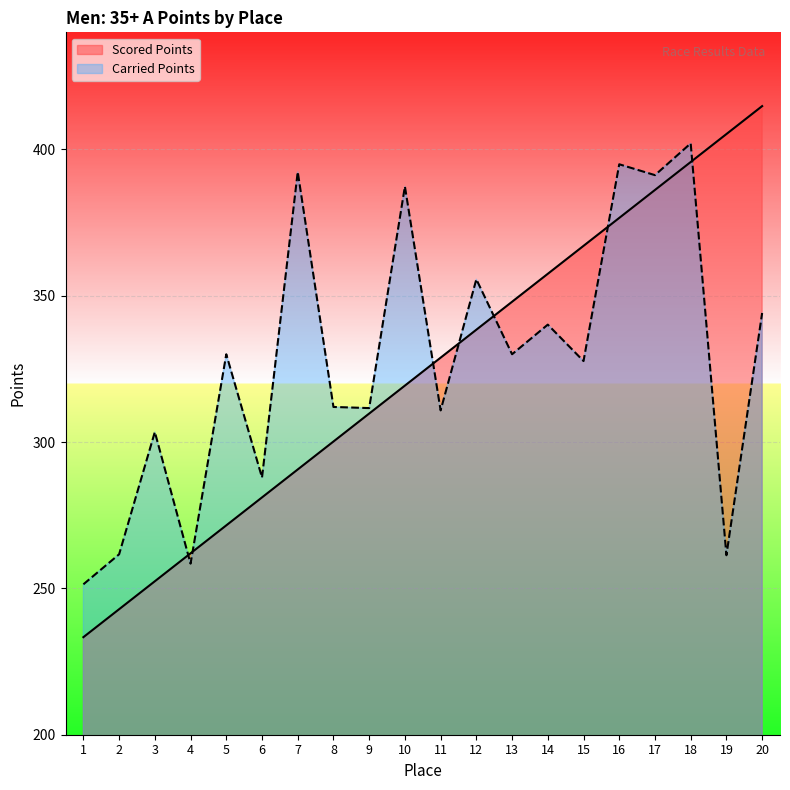

What is the average value of the Carried Points series?

327.7